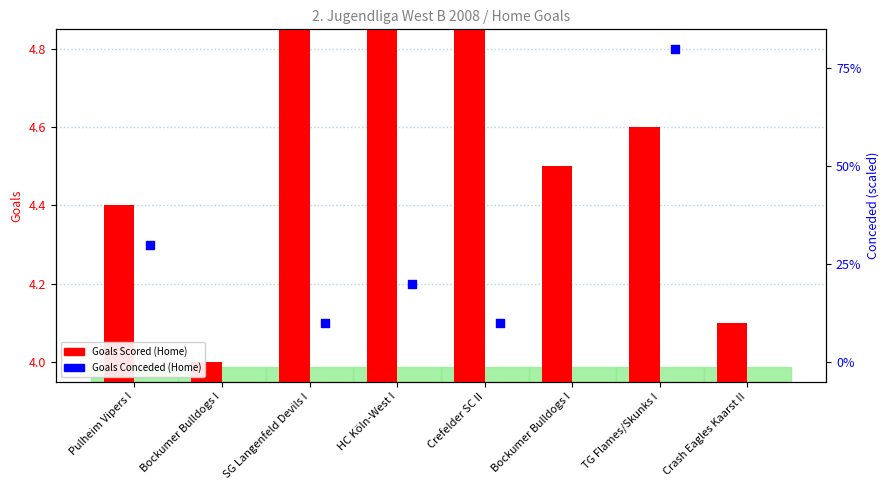

Which series has the largest Y range (max minus min)?

Goals Scored (Home)